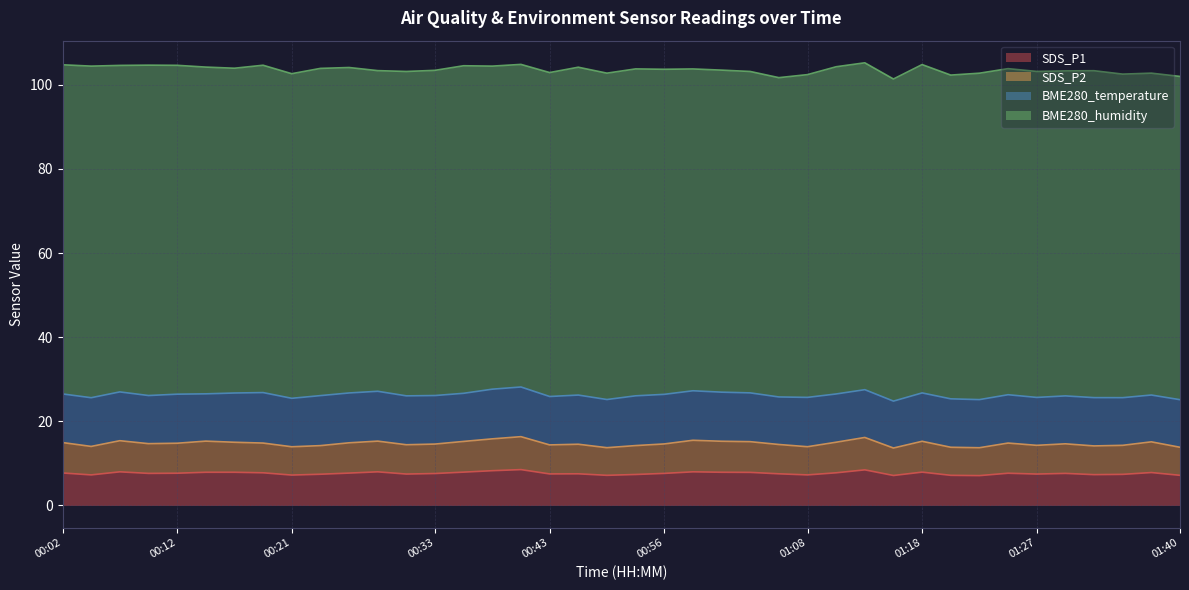

How many interior local valleys does the SDS_P2 series have?

11